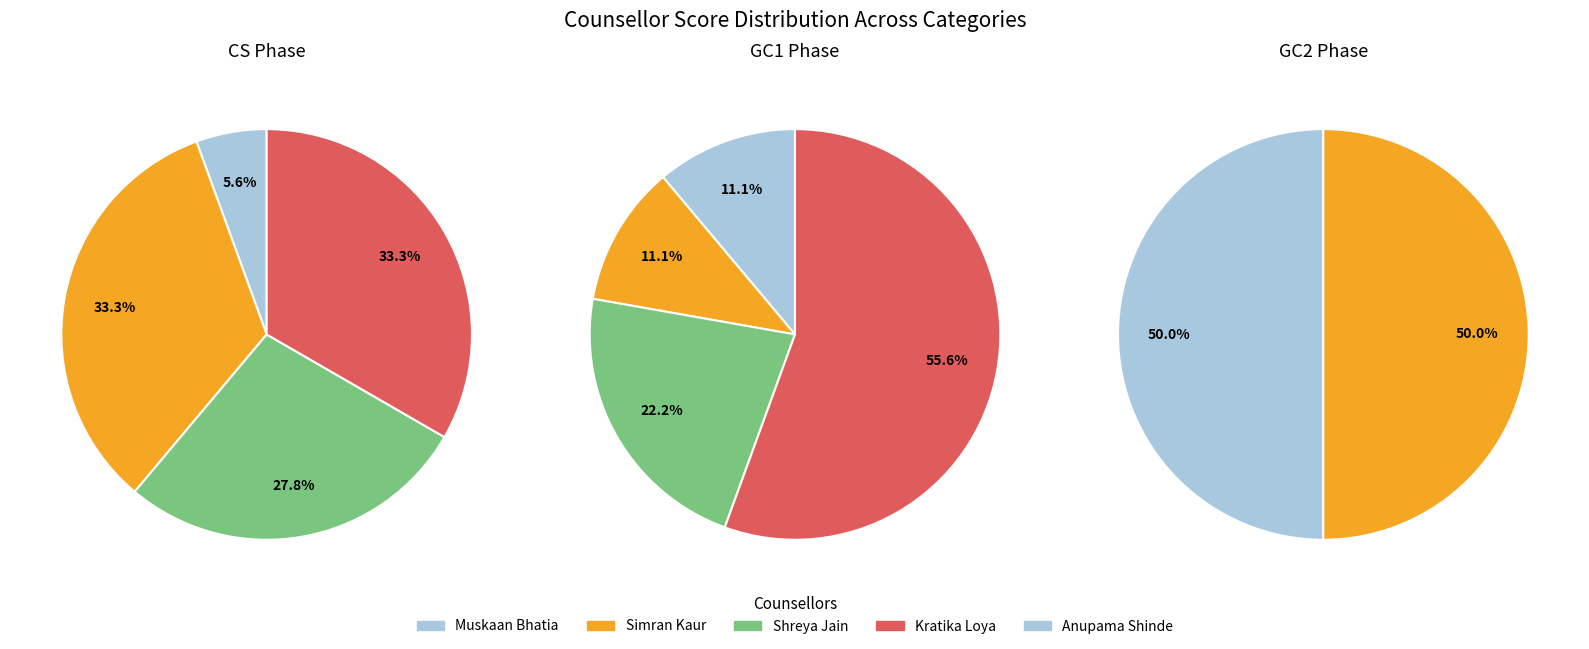

Count the number of slices in the pie.

5